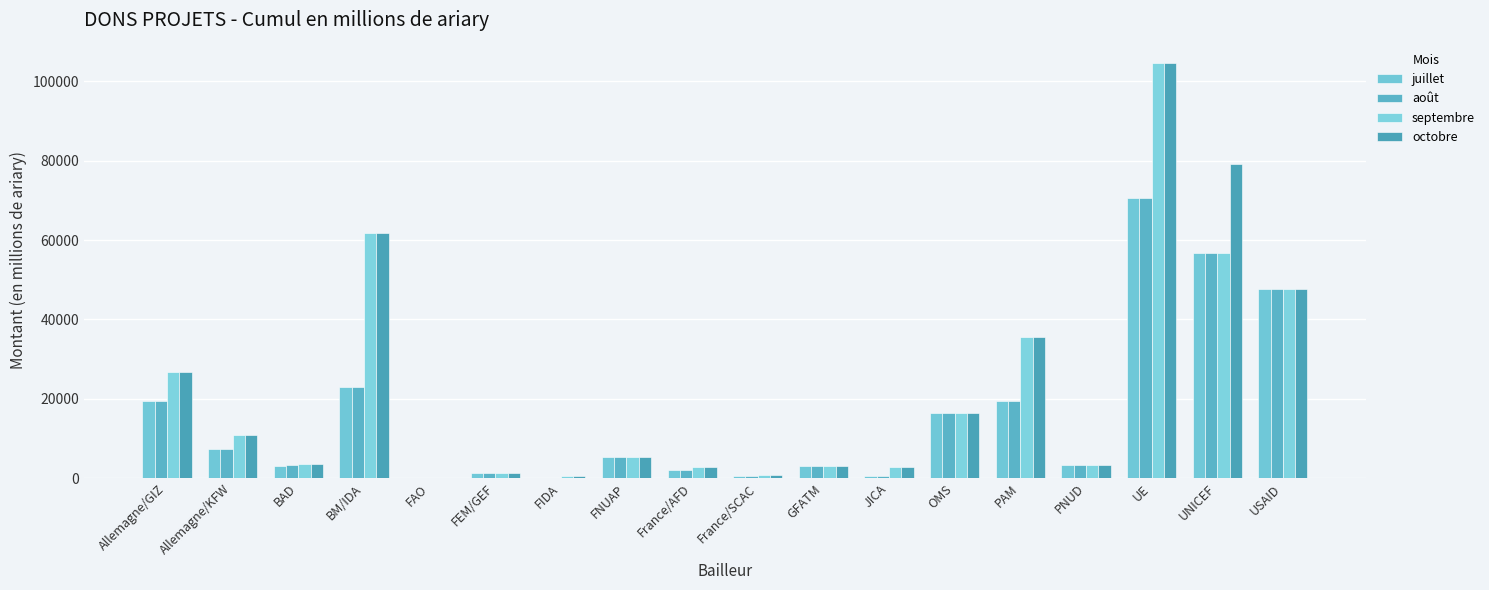

How many groups of bars are there?

18